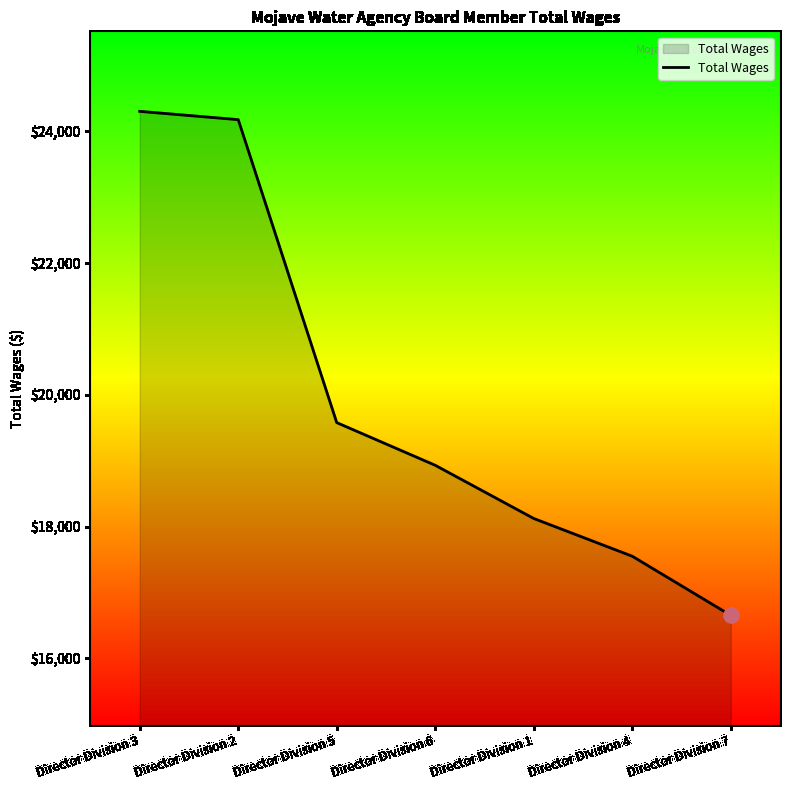

Which has a higher value, Director Division 5 or Director Division 1?

Director Division 5